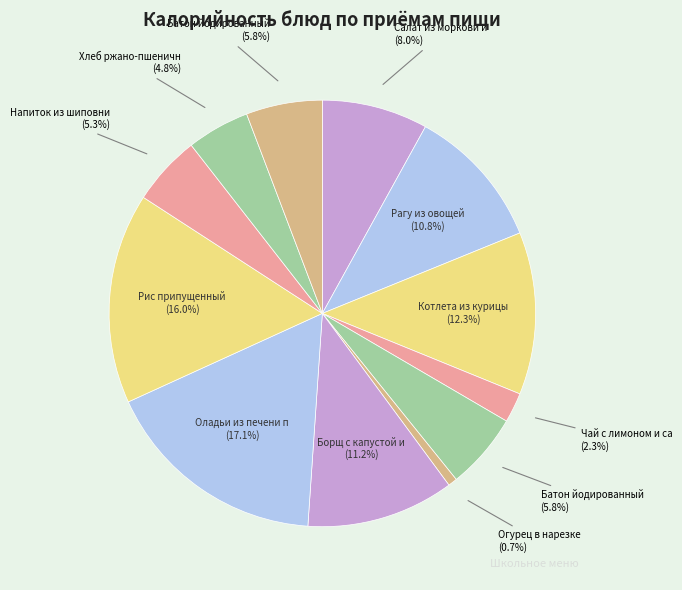

How many segments does this pie chart have?

12